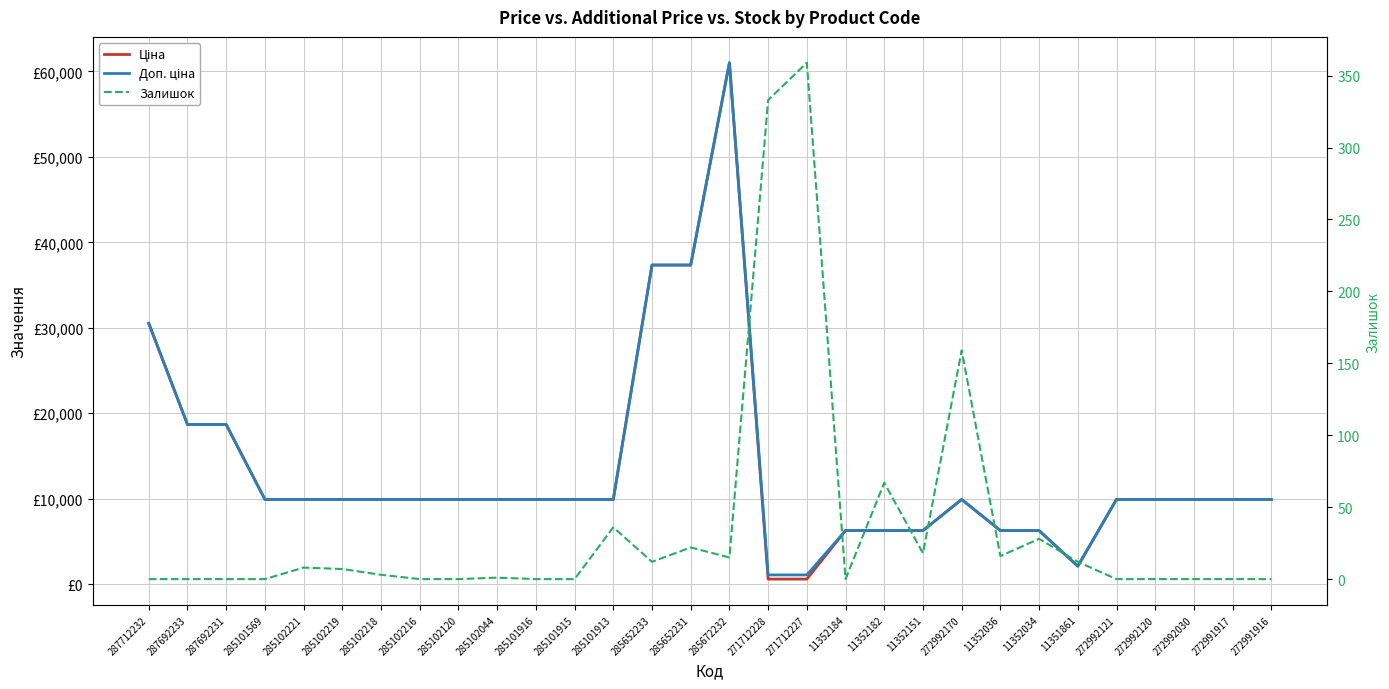

Which label corresponds to the smallest value in the chart?

287712232